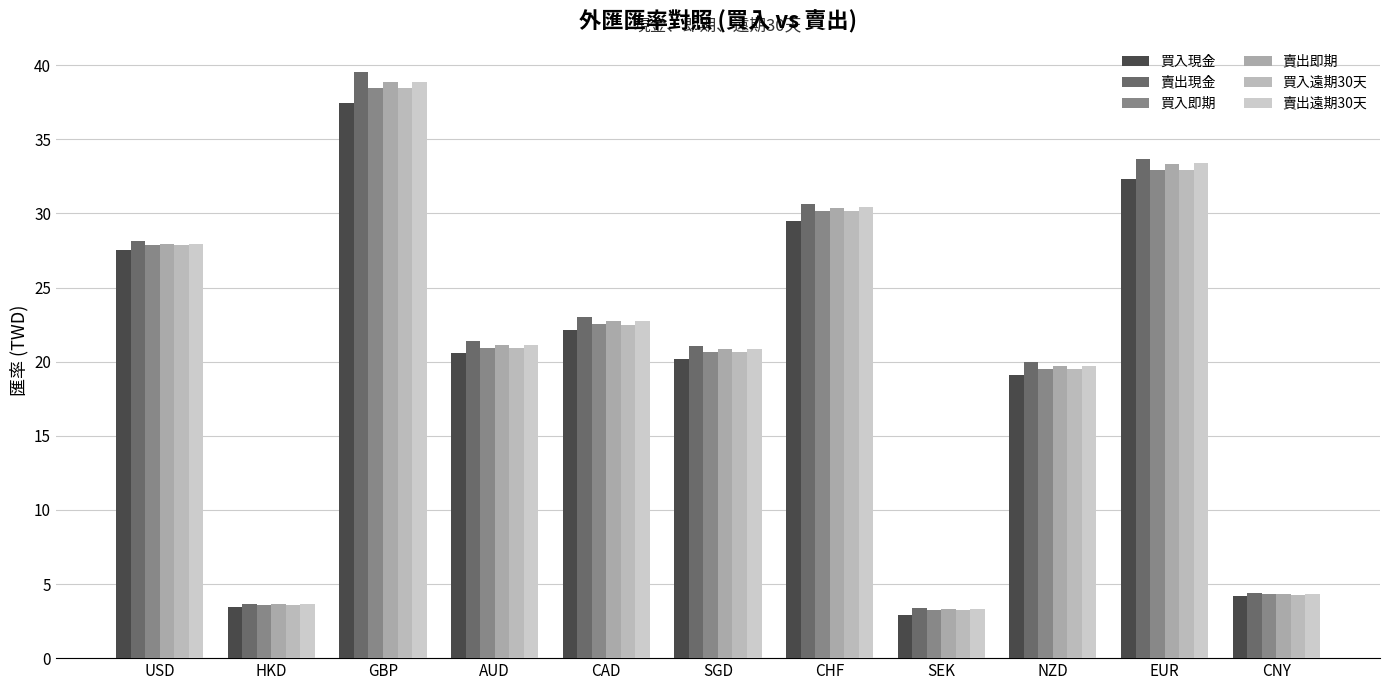

What is the greatest value displayed?

39.6